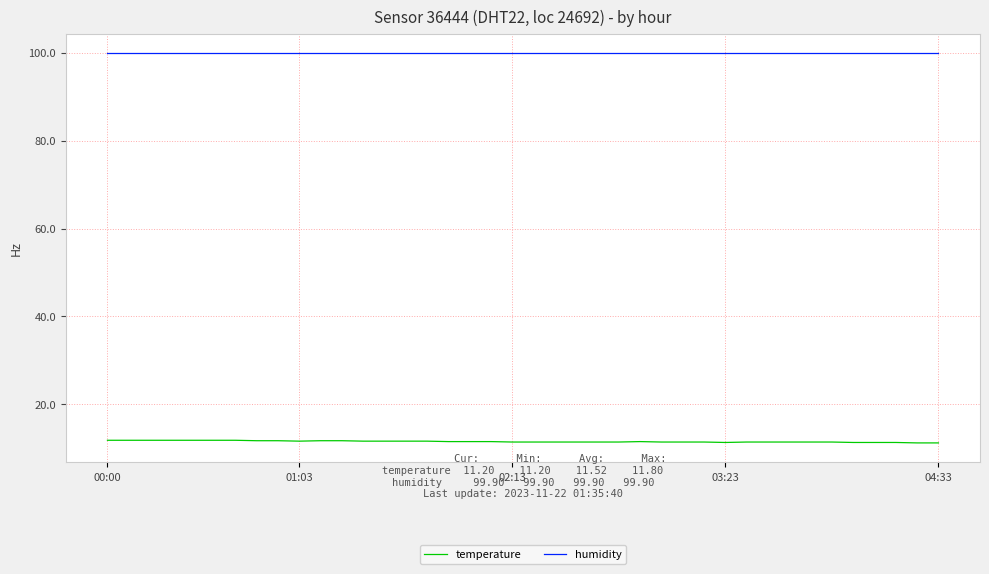

Which series has the largest total across all categories?

humidity